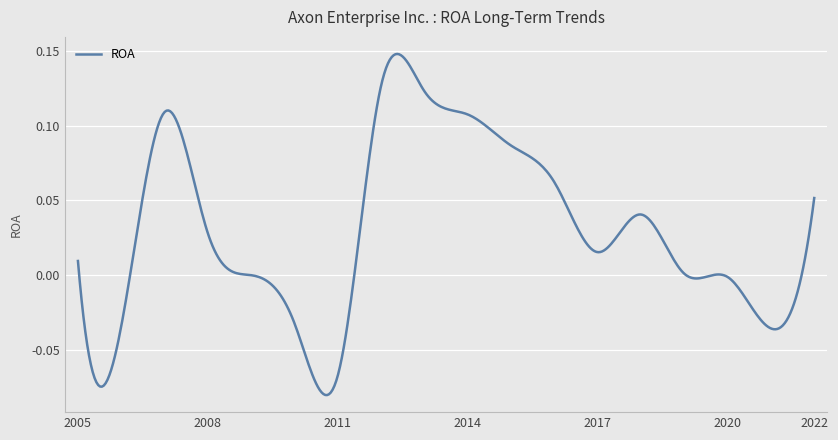

How many distinct data groups are displayed?

1